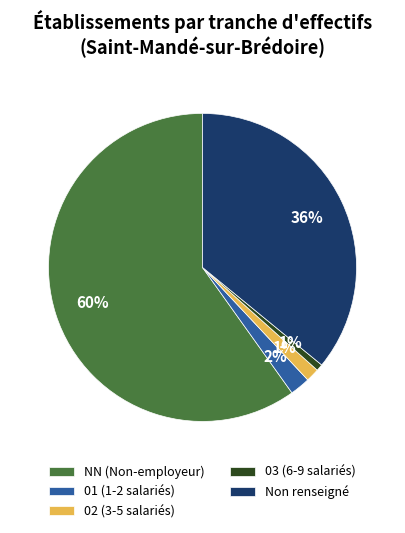

Which has a higher value, Non renseigné or 02 (3-5 salariés)?

Non renseigné